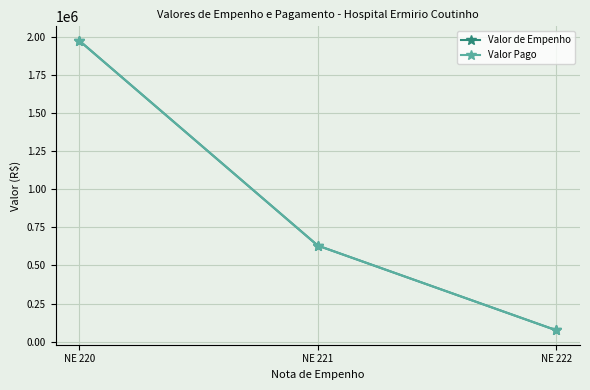

Is this an area chart (filled region under the line)?

No